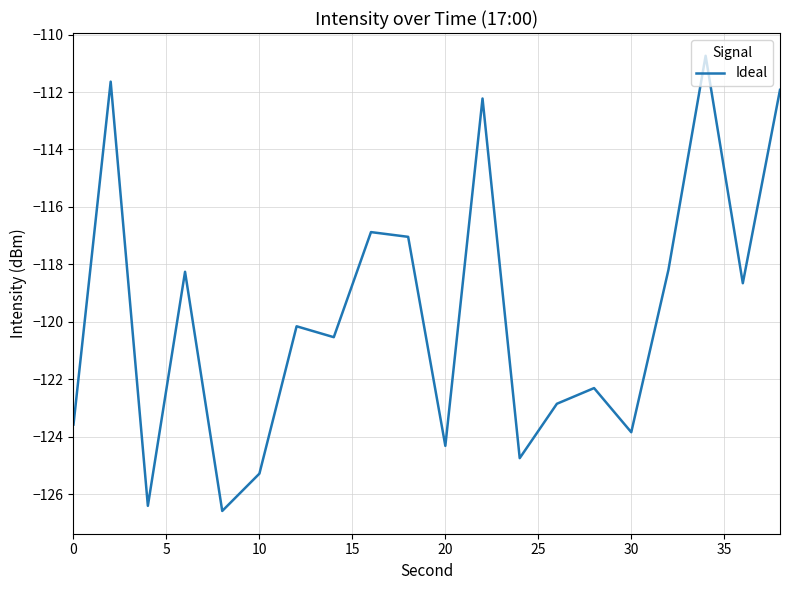

What is the minimum value shown in the chart?

-126.6